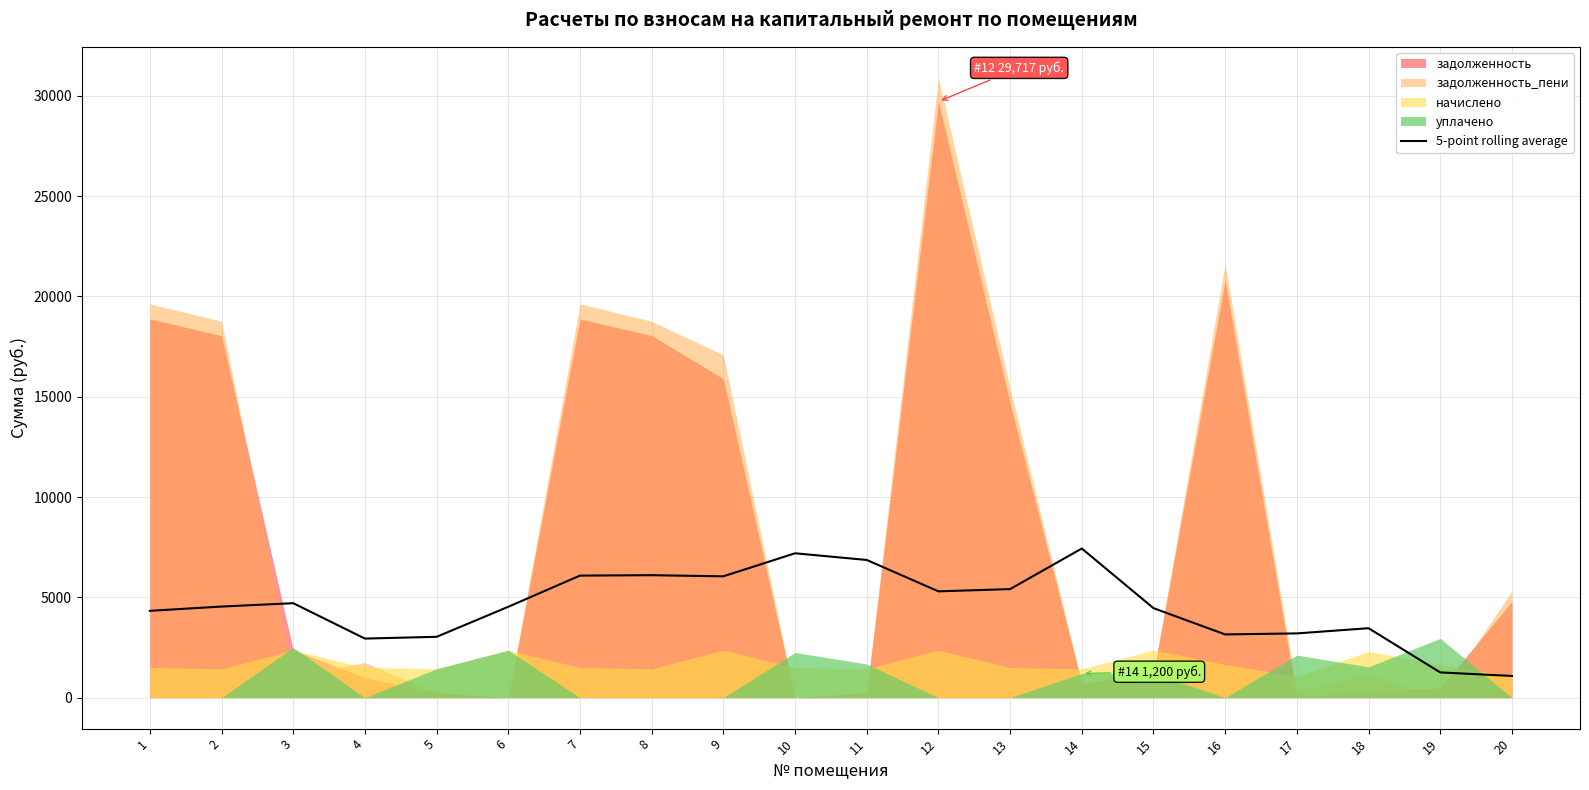

Reading right to left, extract all data points from this chart.

1081.4	1258.2	3461.4	3202.2	3151.1	4462.1	7434.2	5410.8	5299.2	6863.5	7196.3	6047.9	6104.4	6084.6	4529.8	3032.5	2944.2	4708.4	4540.5	4327.8